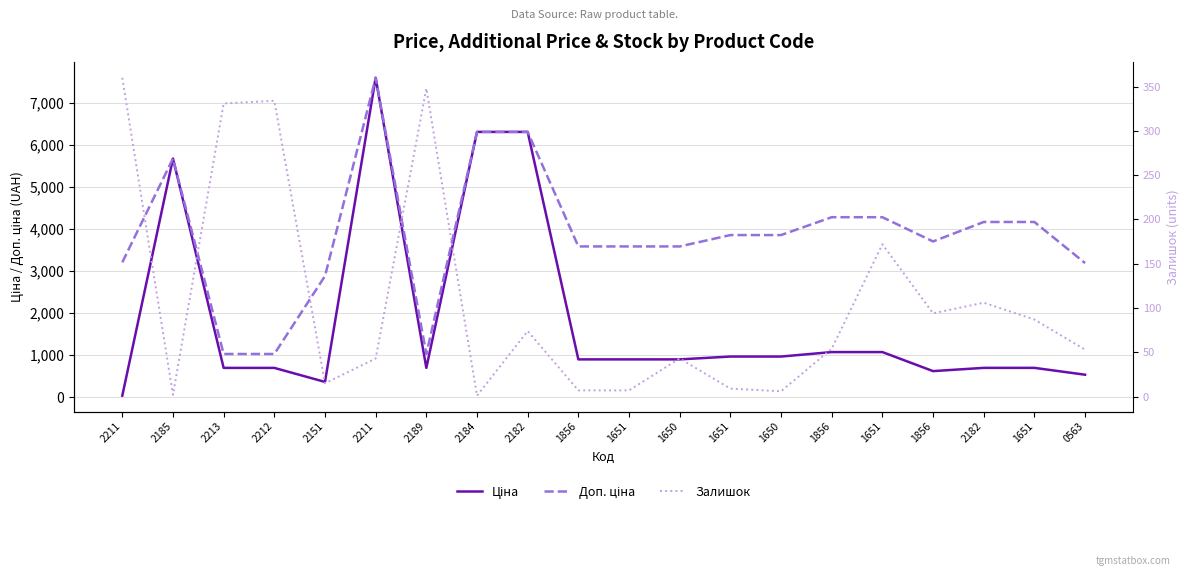

Rank the series by their average value, from lowest to highest.

Залишок, Ціна, Доп. ціна